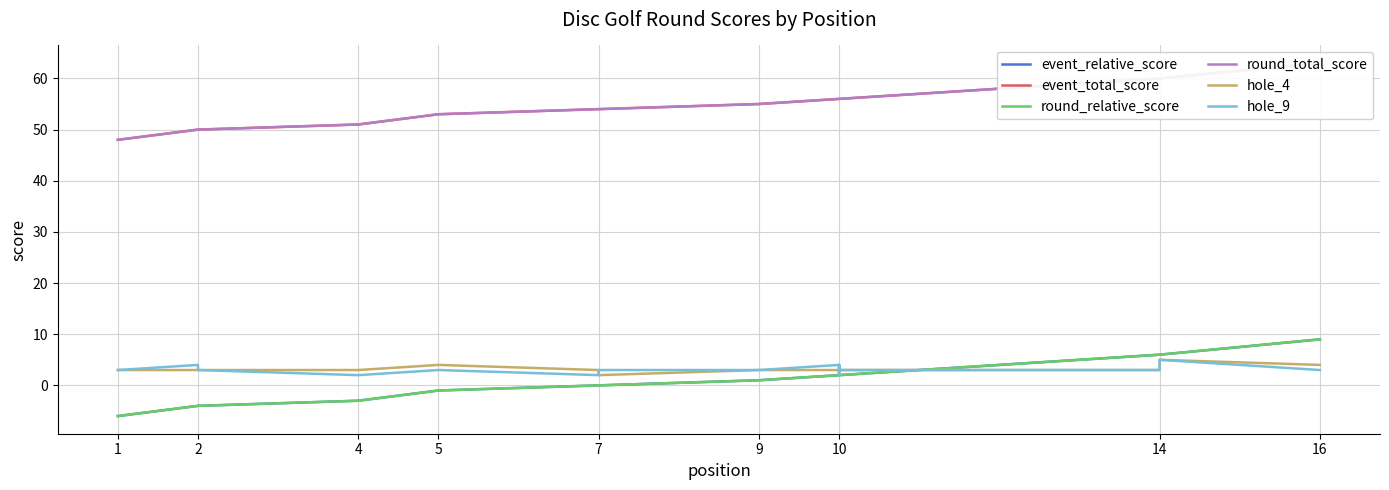

Is it true that round_total_score equals 60 at 14?

True